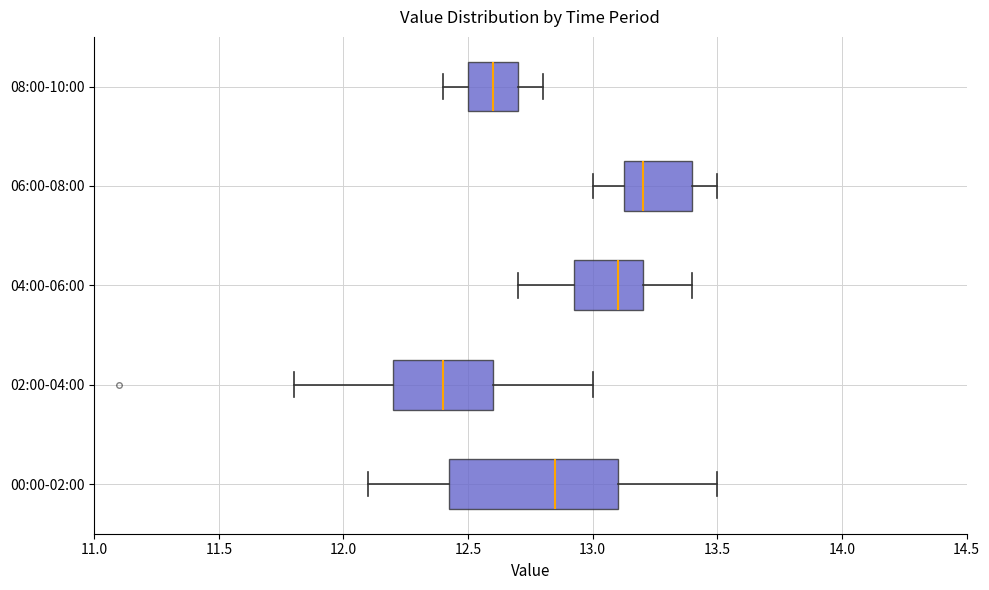

Reading bottom to top, read every box against the x-axis: the position of its median line, the range the box covers, and the ends of its whiskers. The values are not printed on the chart, so give them approximately, as read against the axis.

00:00-02:00: median 12.85, box 12.45 to 13.10, whiskers 12.10 to 13.50
02:00-04:00: median 12.40, box 12.20 to 12.60, whiskers 11.80 to 13.00
04:00-06:00: median 13.10, box 12.95 to 13.20, whiskers 12.70 to 13.40
06:00-08:00: median 13.20, box 13.15 to 13.40, whiskers 13.00 to 13.50
08:00-10:00: median 12.60, box 12.50 to 12.70, whiskers 12.40 to 12.80